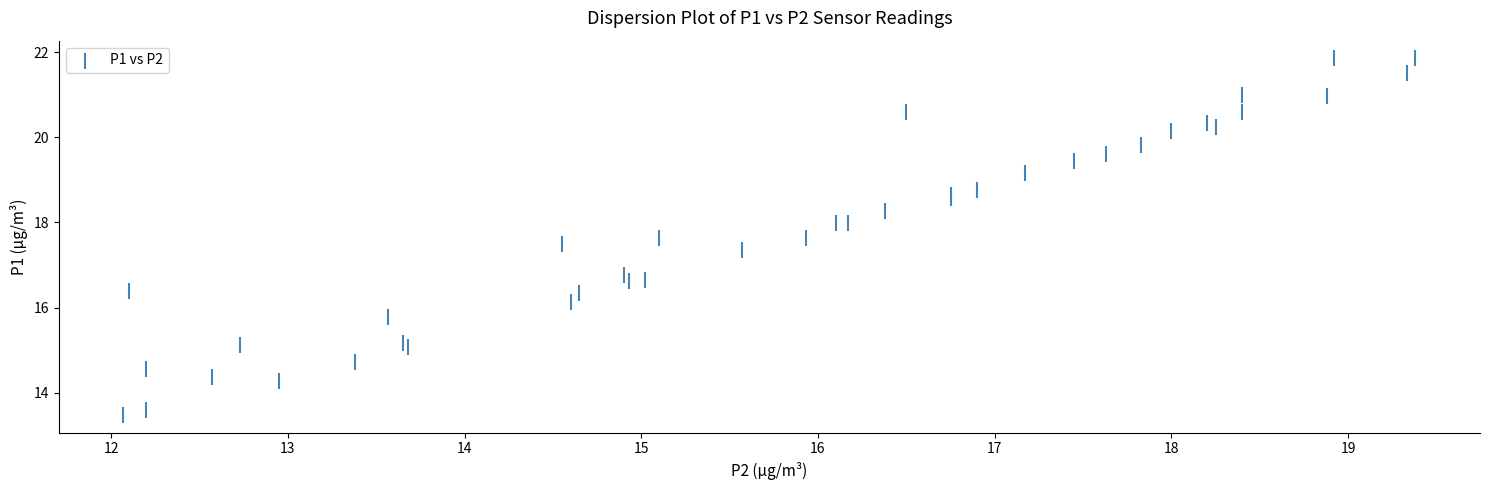

What Y value in the scatter plot is closest to 17?

16.8